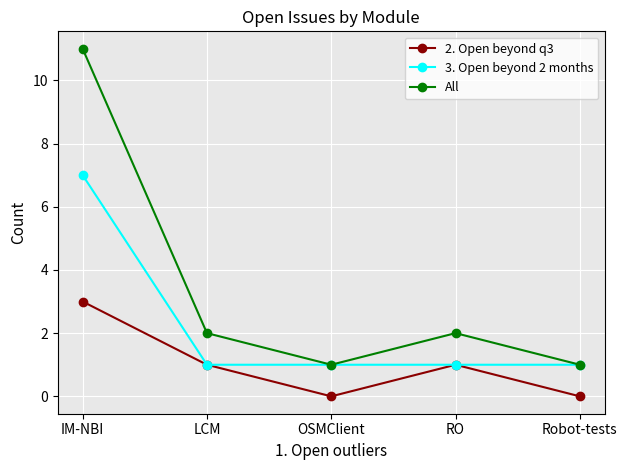

Is it true that 2. Open beyond q3 equals 1 at LCM?

True